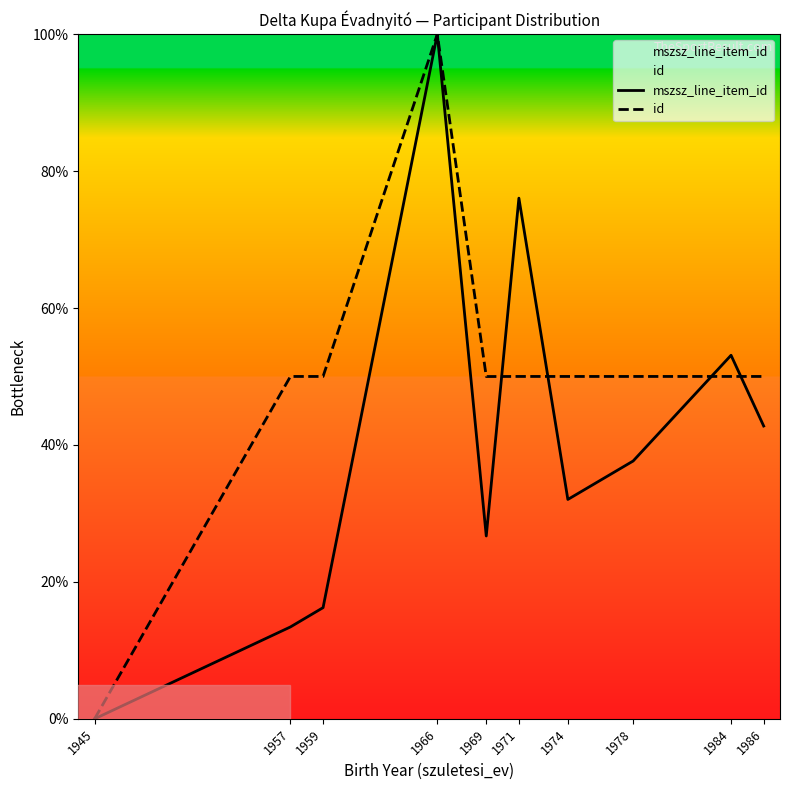

True or false: id and mszsz_line_item_id cross at least once.

True